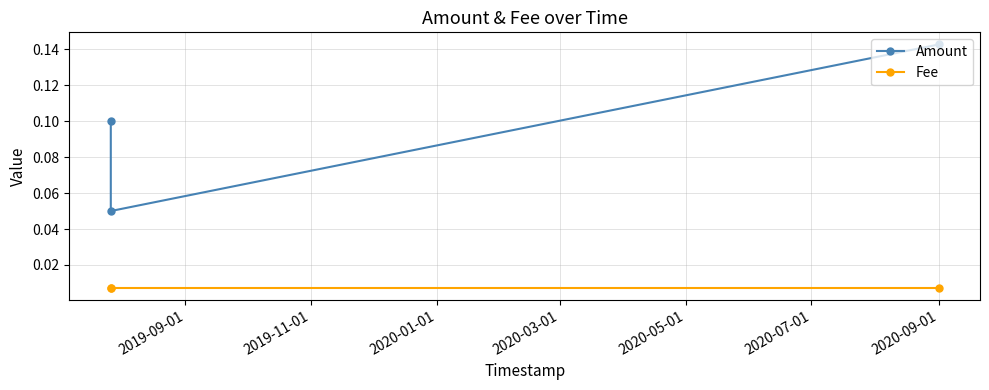

The value of Amount at 2019-11-01 is 0.1. True or false?

False